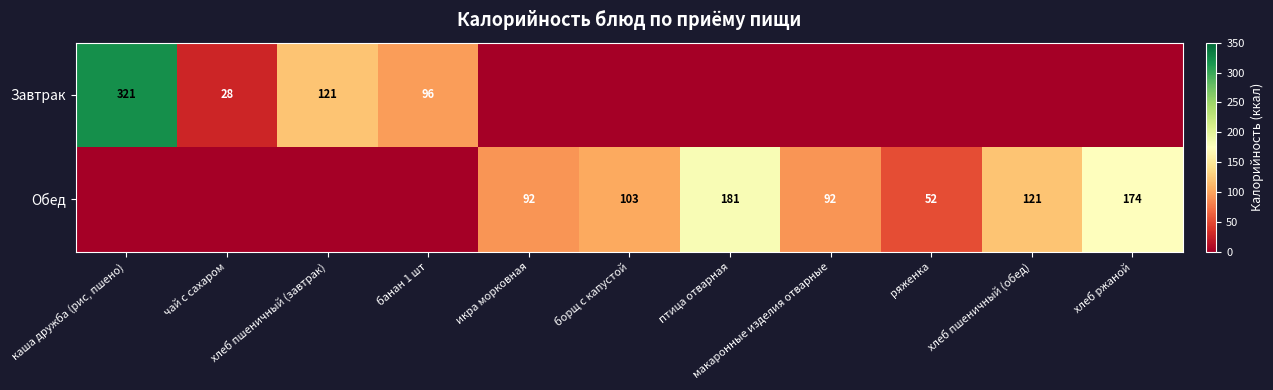

Is it true that Завтрак equals 28 at чай с сахаром?

True